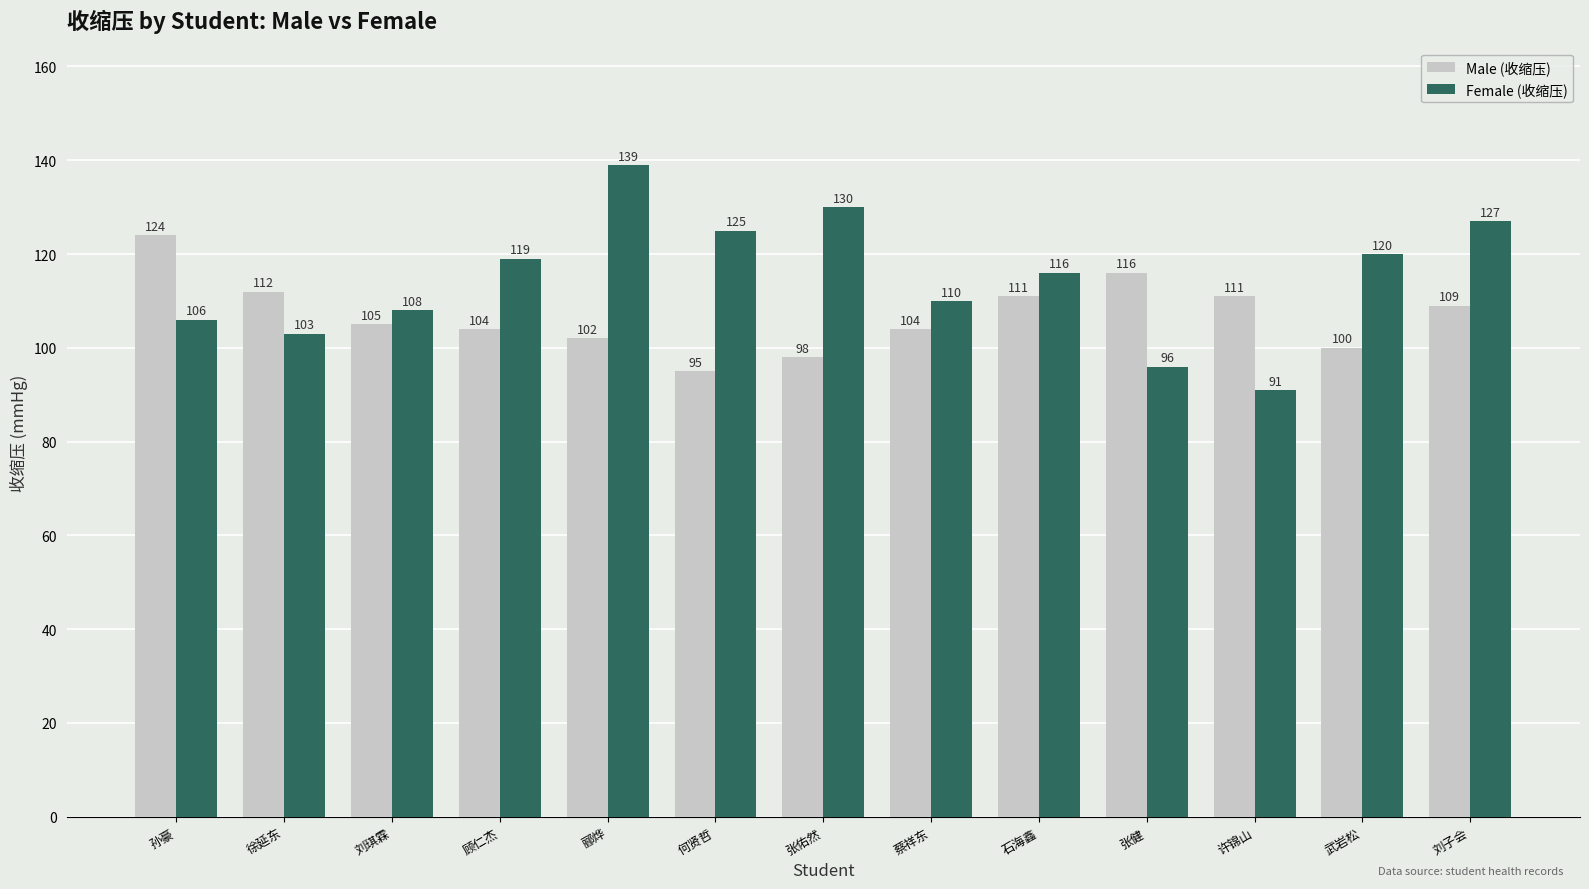

What is the total value across all series at 刘子会?

236